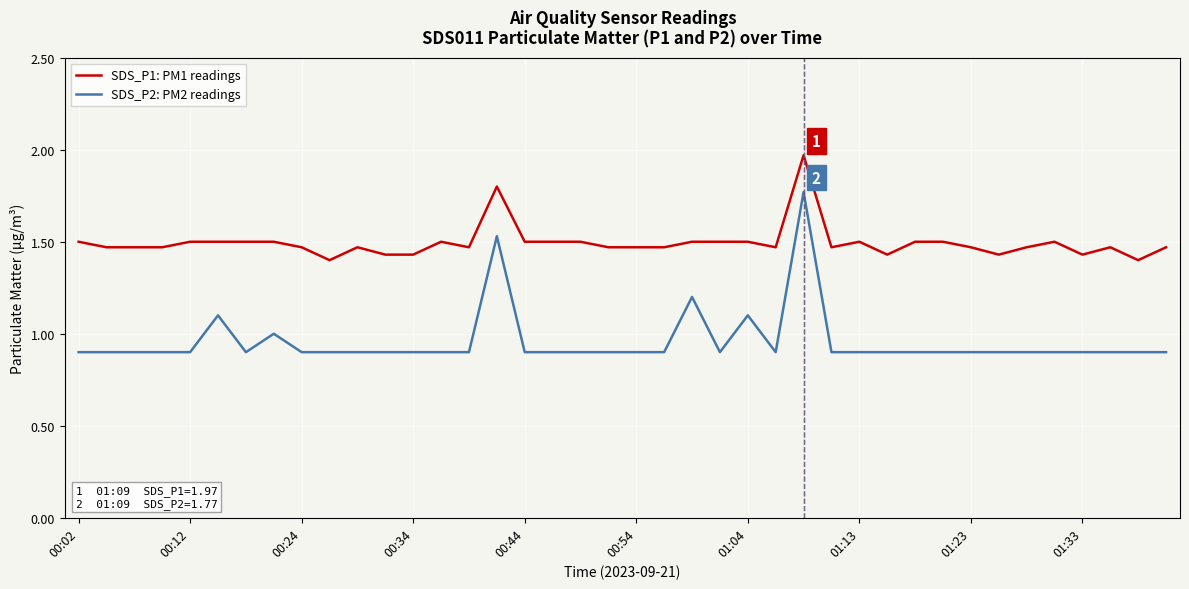

What is the smallest value displayed?

0.9